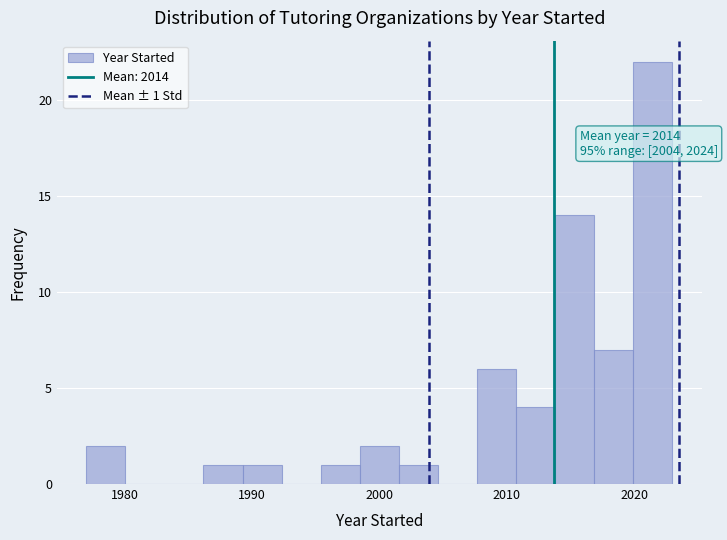

Around what value on the x-axis is the tallest bar? Give the approximate position of its centre, as read against the axis.

2021